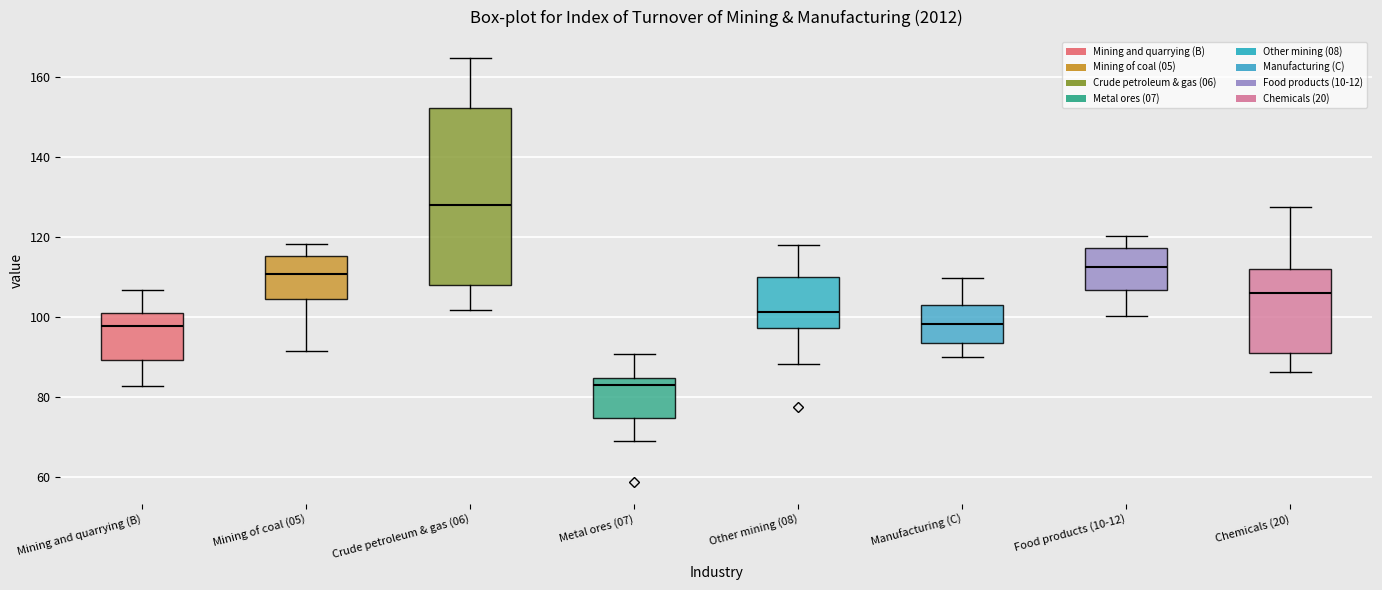

Reading left to right, transcribe this box plot: for each box, give where its median line is, the range the box spans, and where its two whiskers end, as read against the y-axis. The values are not printed on the chart, so give them approximately, as read against the axis.

Mining and quarrying (B): median 98, box 90 to 100, whiskers 82 to 106
Mining of coal (05): median 110, box 104 to 116, whiskers 92 to 118
Crude petroleum & gas (06): median 128, box 108 to 152, whiskers 102 to 164
Metal ores (07): median 82, box 74 to 84, whiskers 68 to 90
Other mining (08): median 102, box 98 to 110, whiskers 88 to 118
Manufacturing (C): median 98, box 94 to 104, whiskers 90 to 110
Food products (10-12): median 112, box 106 to 118, whiskers 100 to 120
Chemicals (20): median 106, box 90 to 112, whiskers 86 to 128